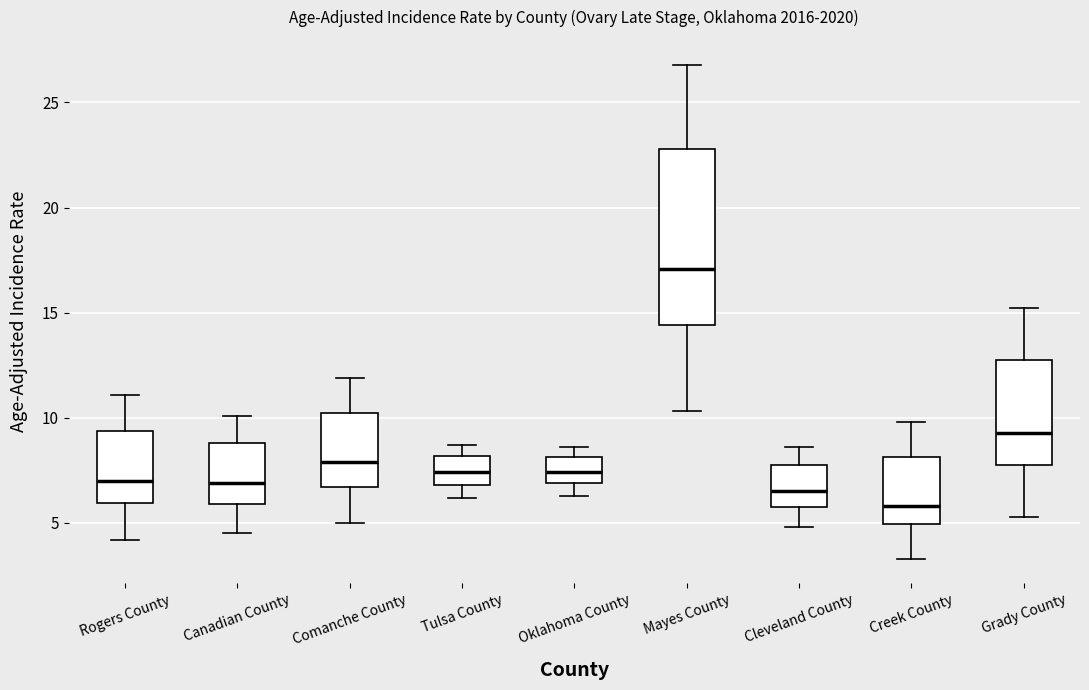

Where does the median line of the box for Creek County sit on the y-axis? The values are not printed on the chart, so give them approximately, as read against the axis.

6.0